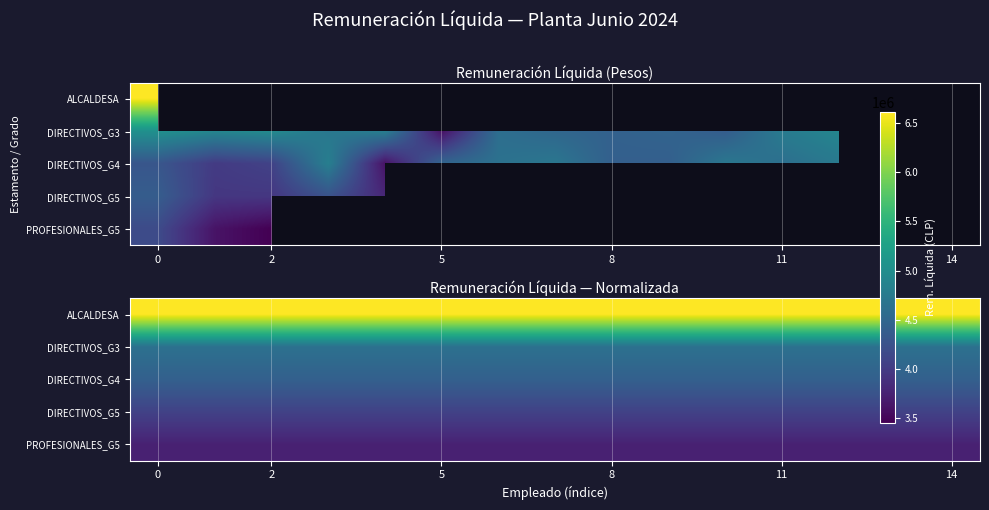

The DIRECTIVOS_G4 series shows 5847253.0 at 2. True or false?

False